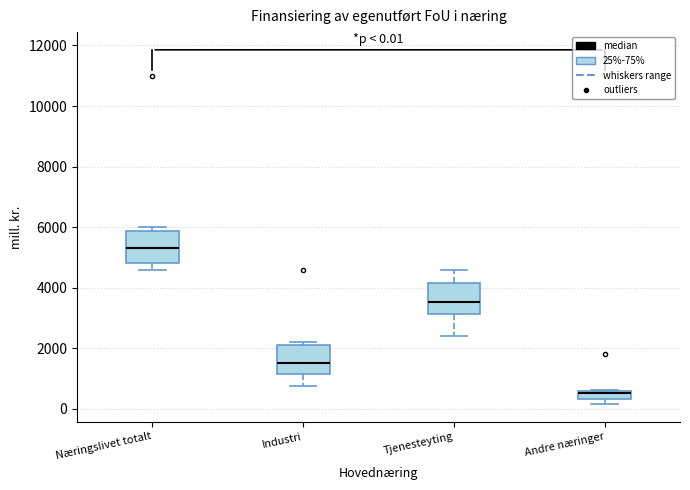

Which box has the lowest median line?

Andre næringer